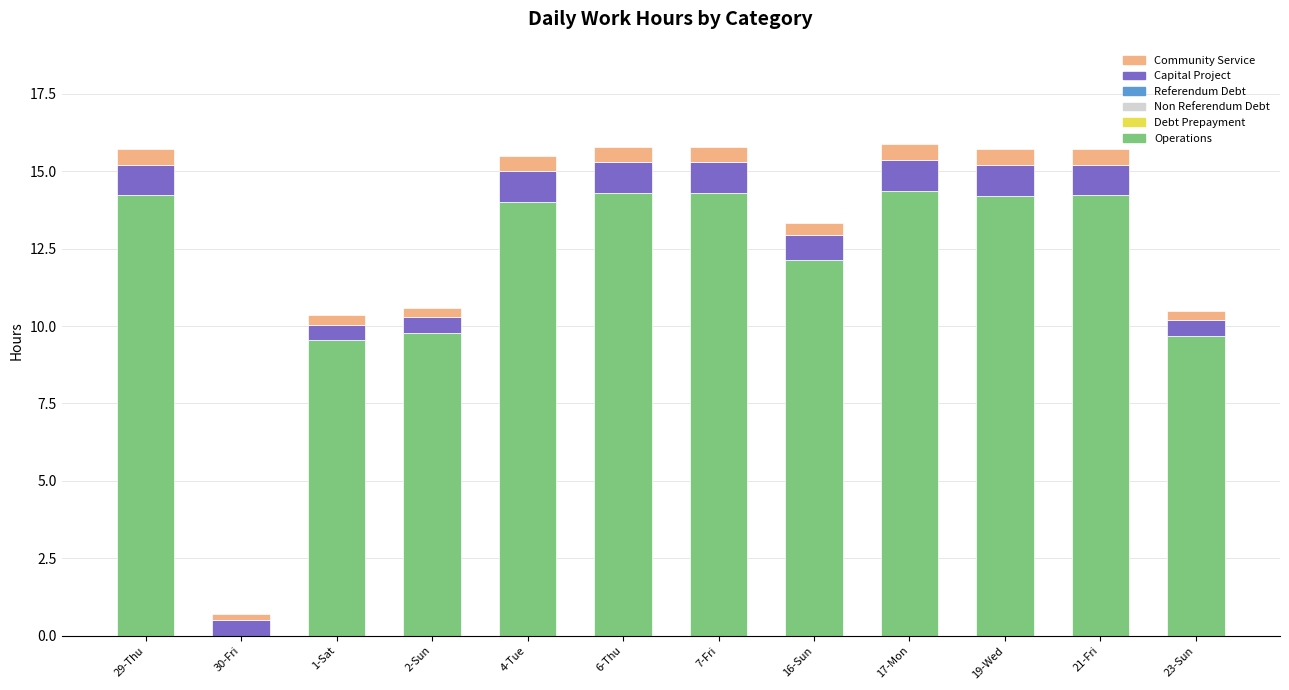

What is the sum of all Operations values?

140.8